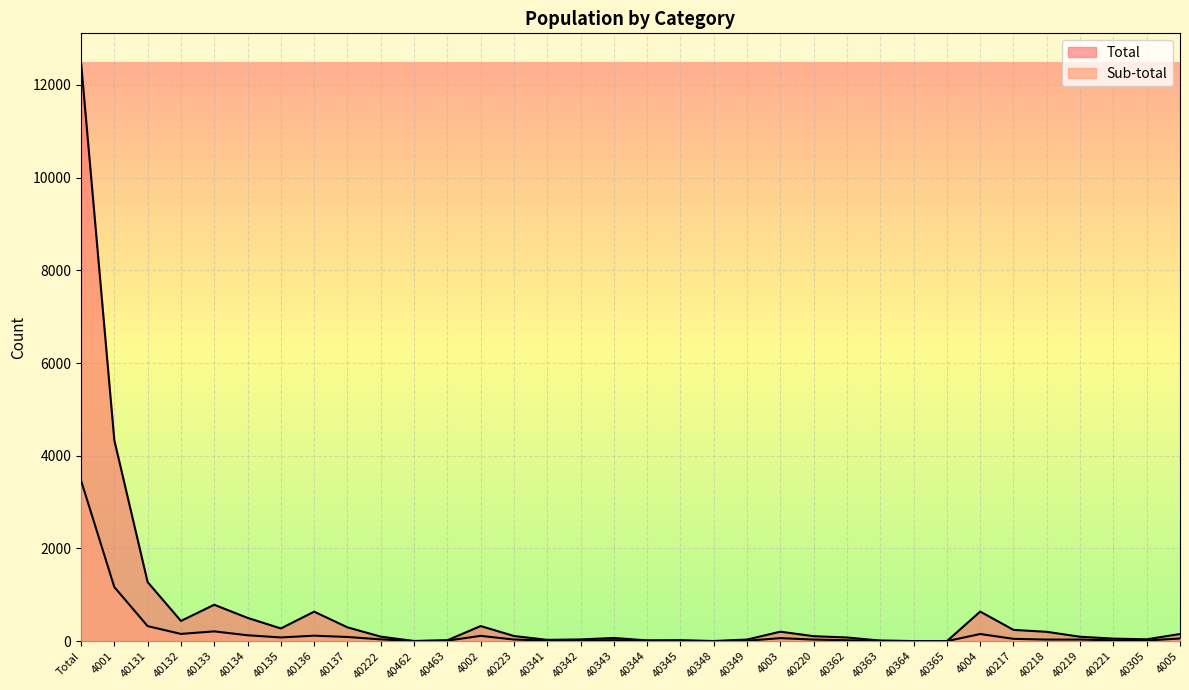

What is the difference between the maximum and minimum values in the Sub-total series?

3467